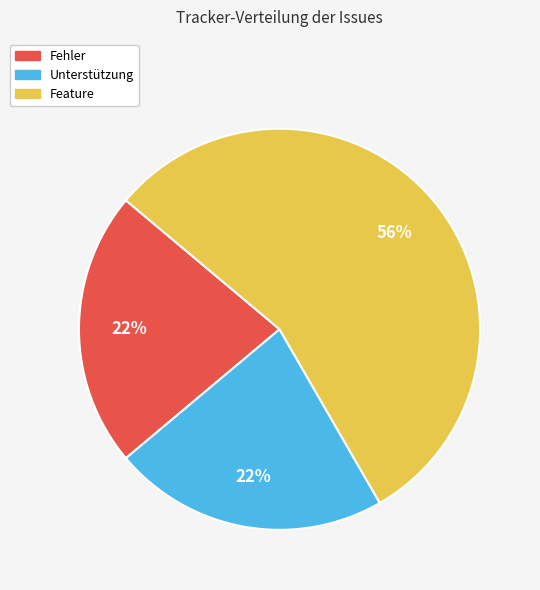

Do Unterstützung and Feature together represent more than half of the pie?

Yes